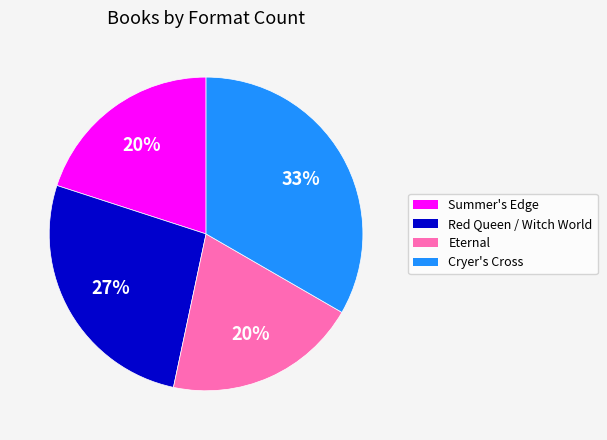

Count the number of slices in the pie.

4